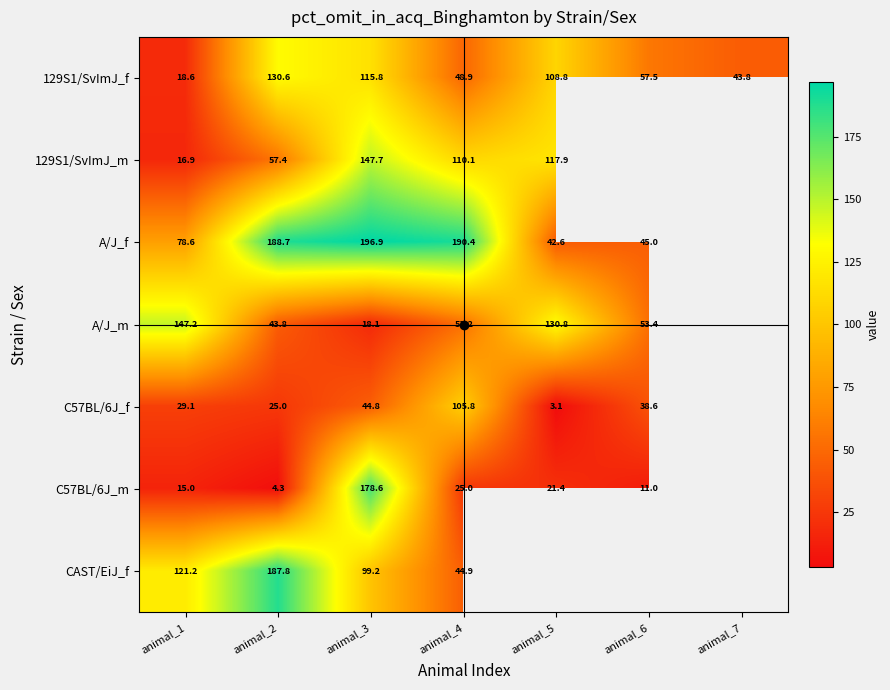

Is the value of 129S1/SvImJ_m at animal_5 greater than the value of 129S1/SvImJ_f at animal_7?

Yes